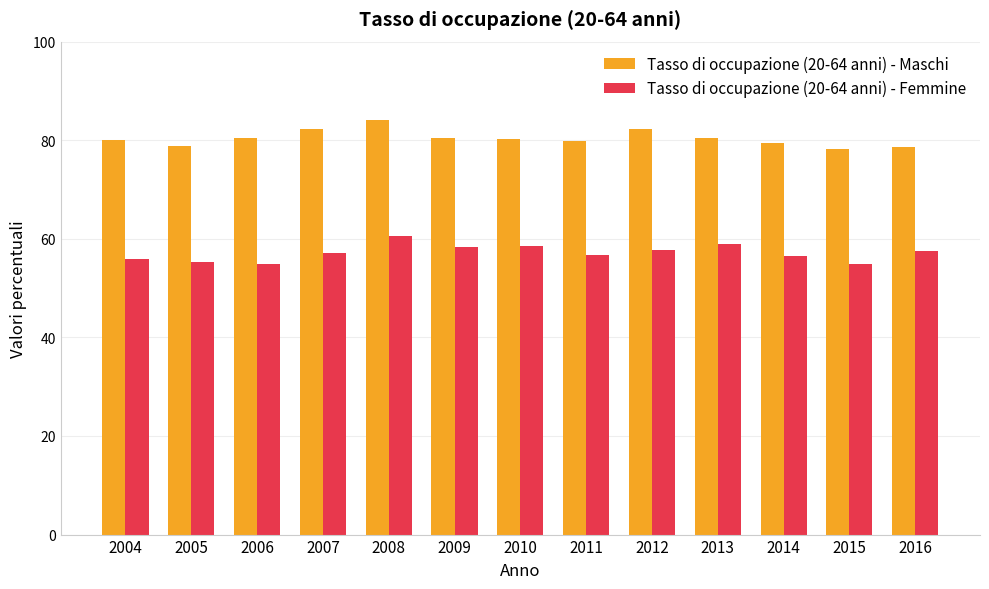

Does the chart contain any negative values?

No